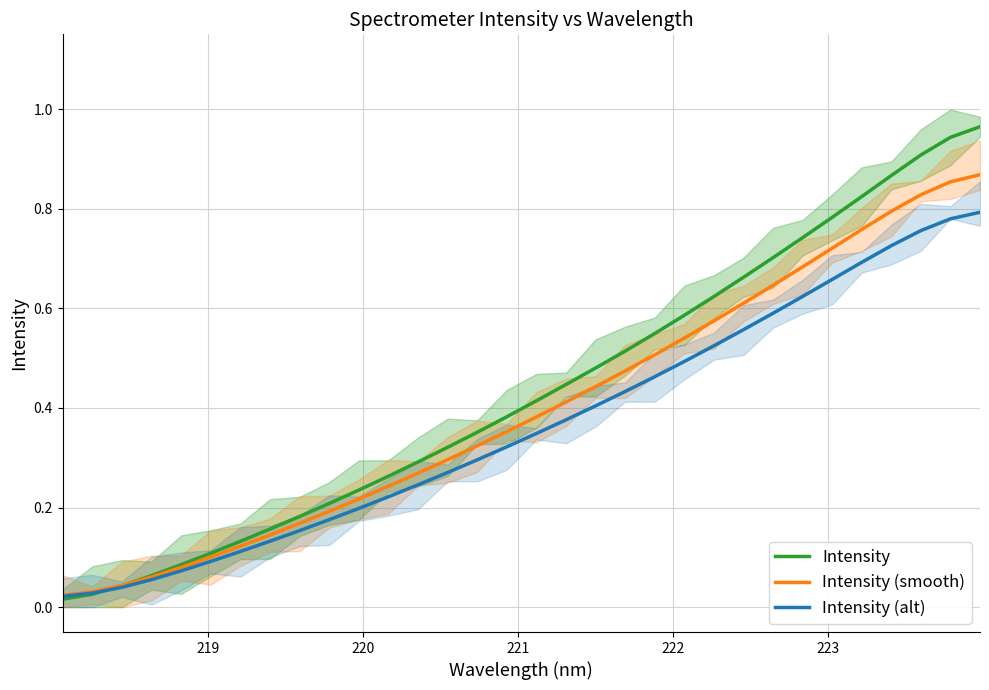

What is the average value of the Intensity series?

0.4